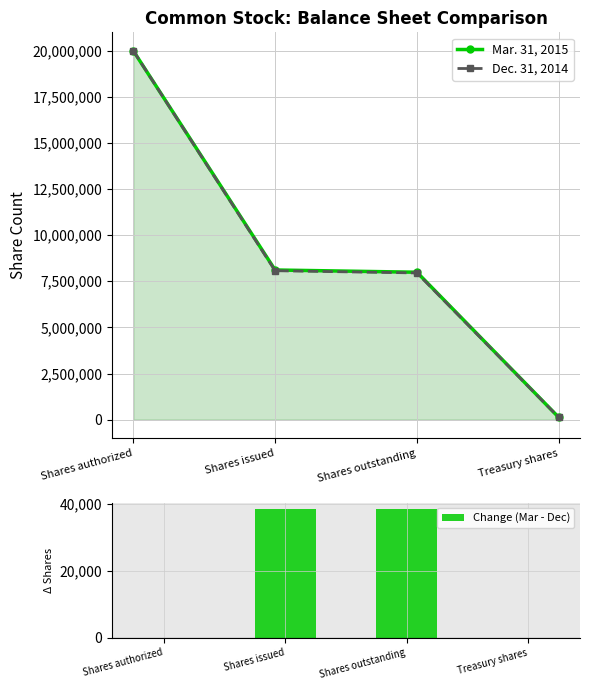

The Mar. 31, 2015 series shows 27212 at Treasury shares. True or false?

False